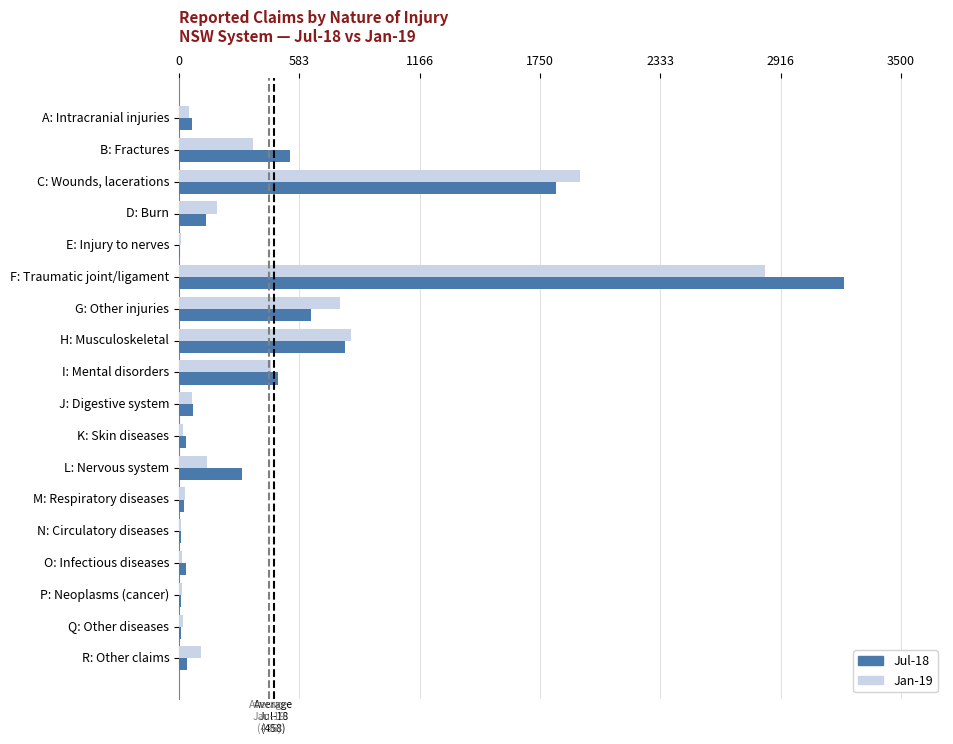

What are all the series names shown in the legend?

Jul-18, Jan-19